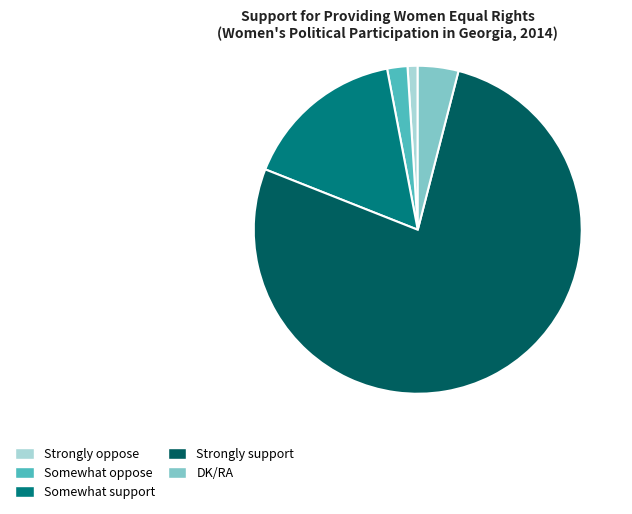

What is the majority slice?

Strongly support